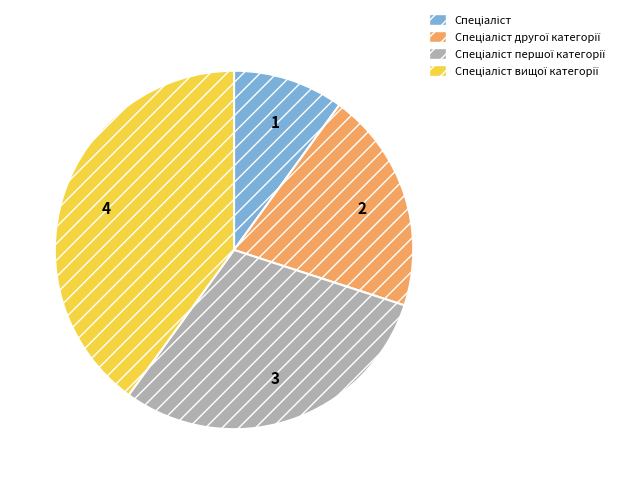

Is there a majority slice in this chart?

No